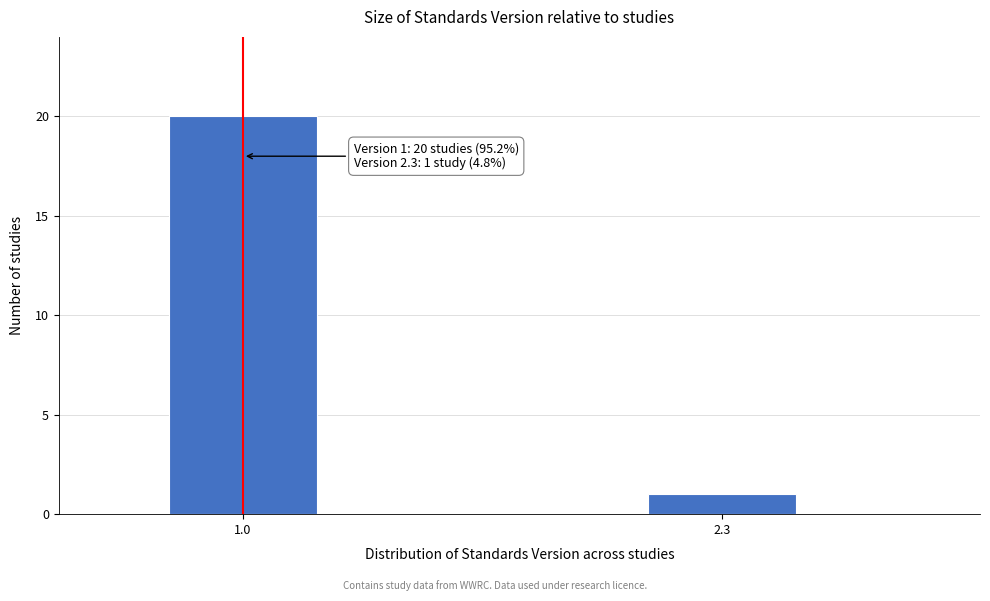

Reading left to right, extract all data points from this chart.

20	1